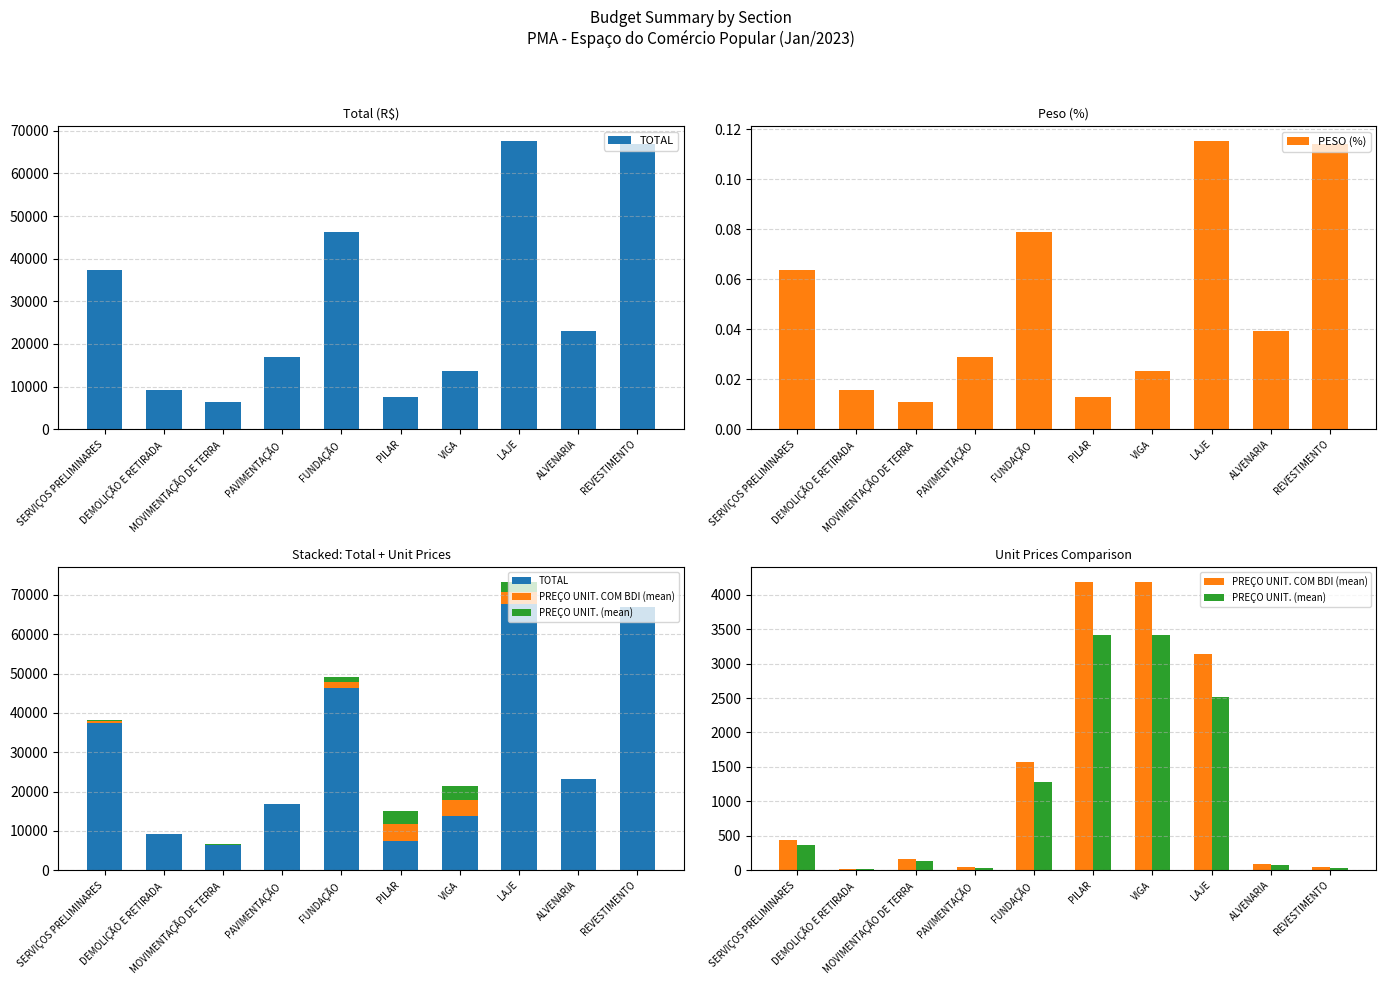

The PESO (%) series shows 0.0 at VIGA. True or false?

False